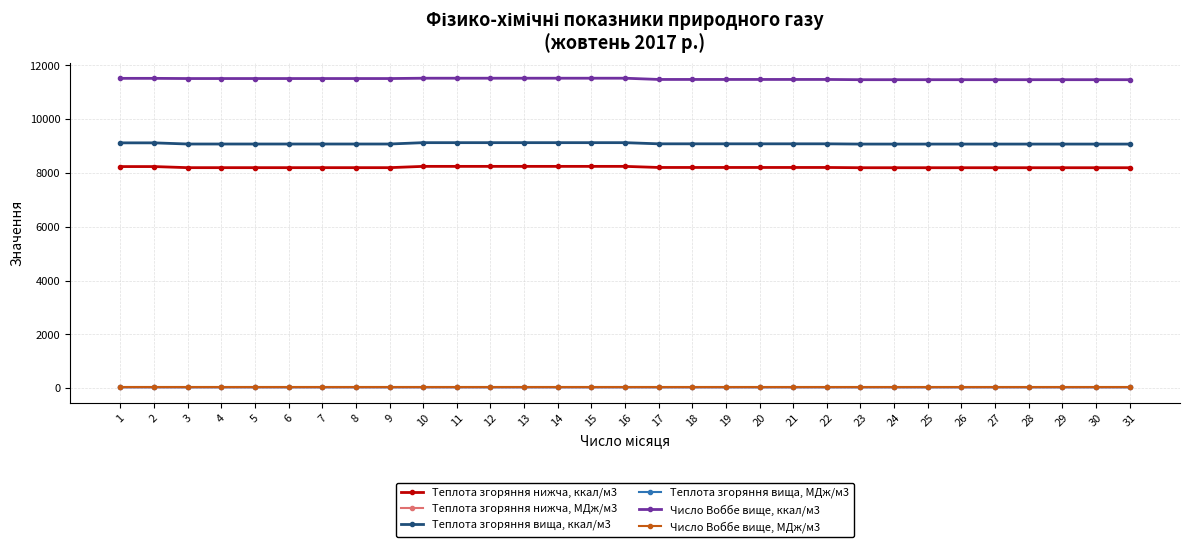

What is the greatest value displayed?

11527.0